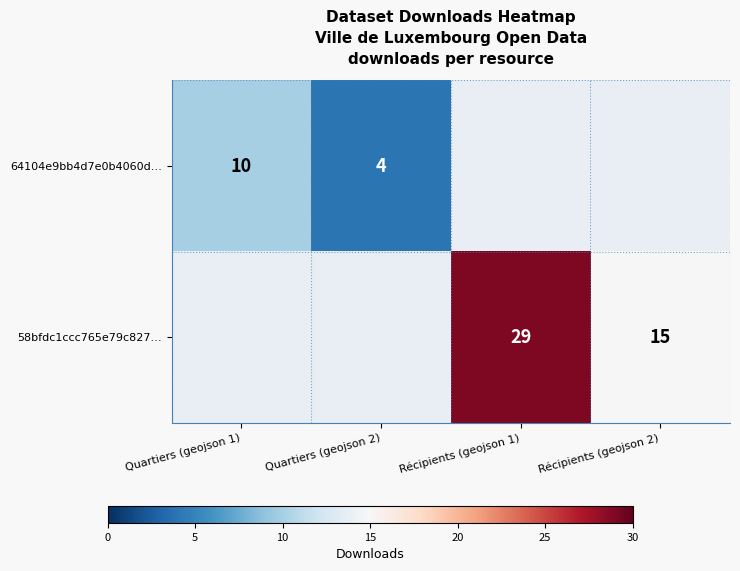

True or false: 64104e9bb4d7e0b4060d… has a value of 7 at Quartiers (geojson 2).

False